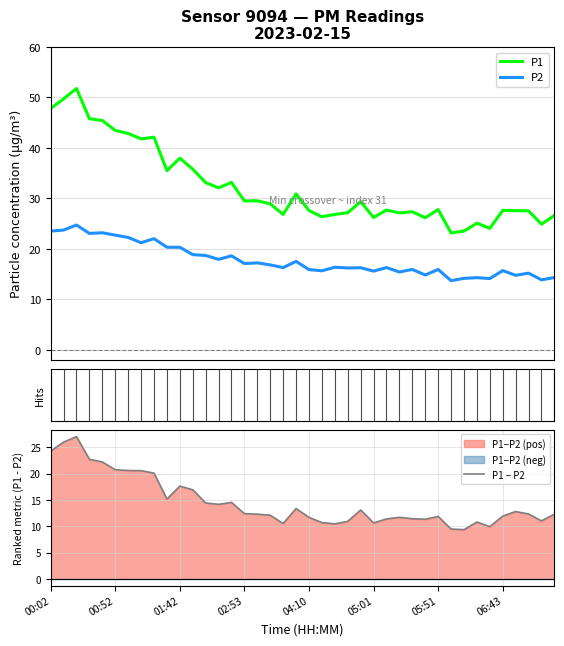

What position from the left is 34?

35